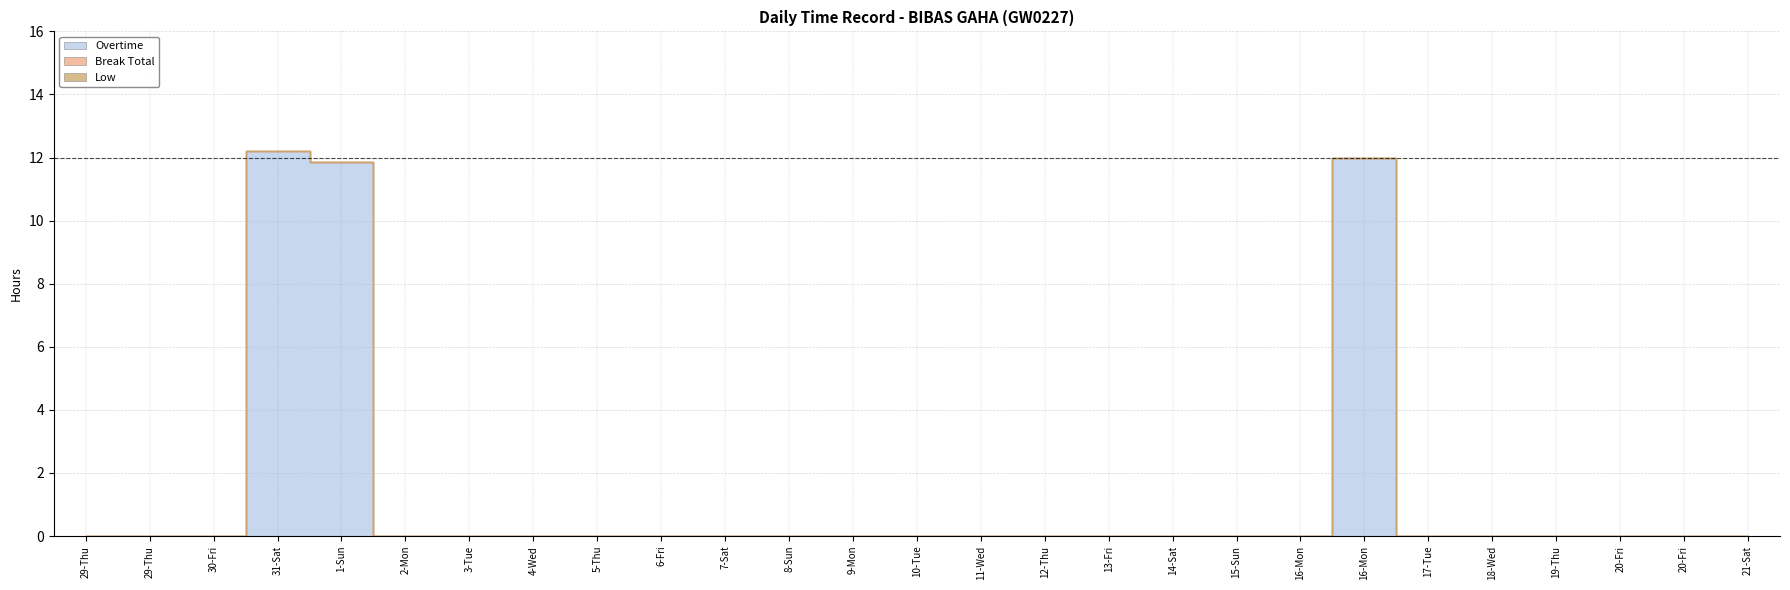

Is the value of Break Total at 12-Thu greater than the value of Low at 29-Thu?

No